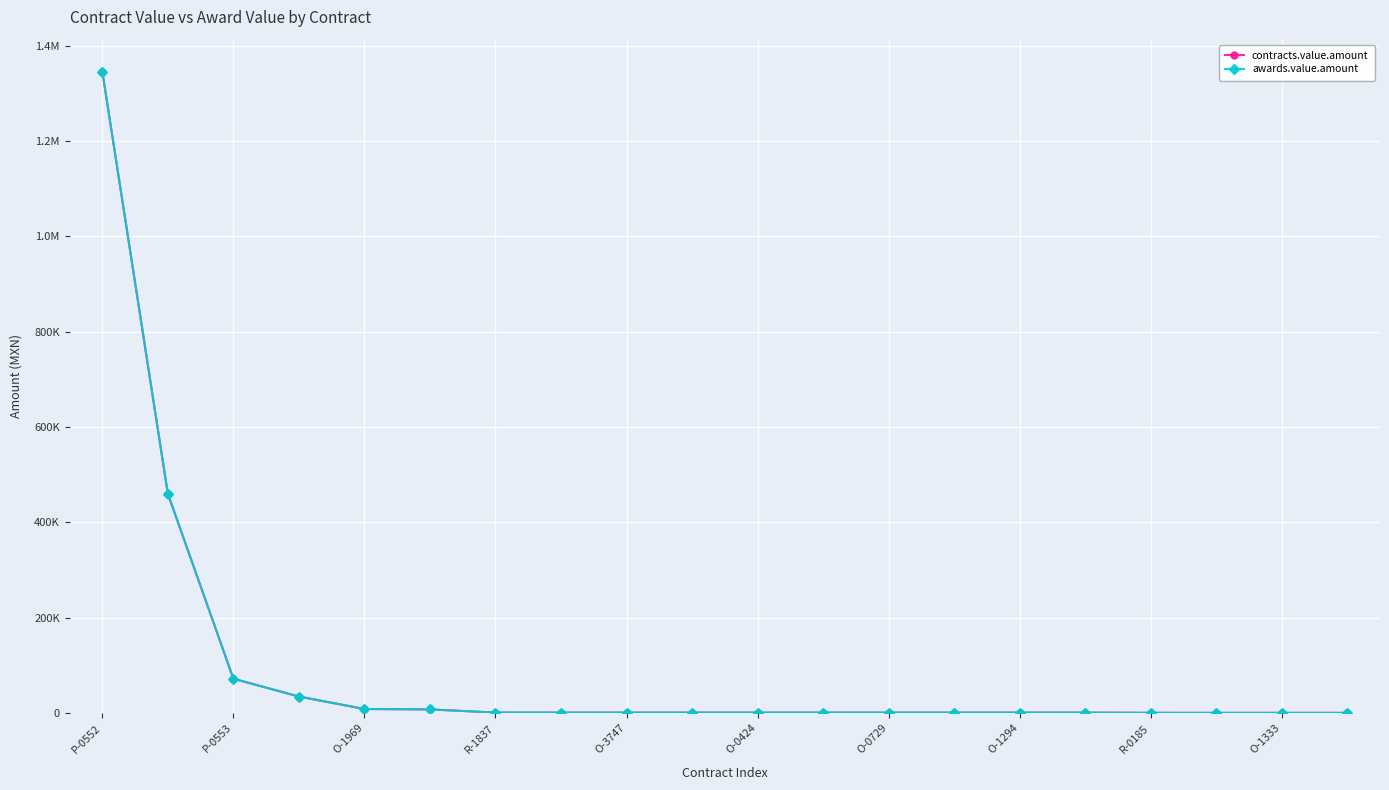

Which series has the widest spread of values?

contracts.value.amount